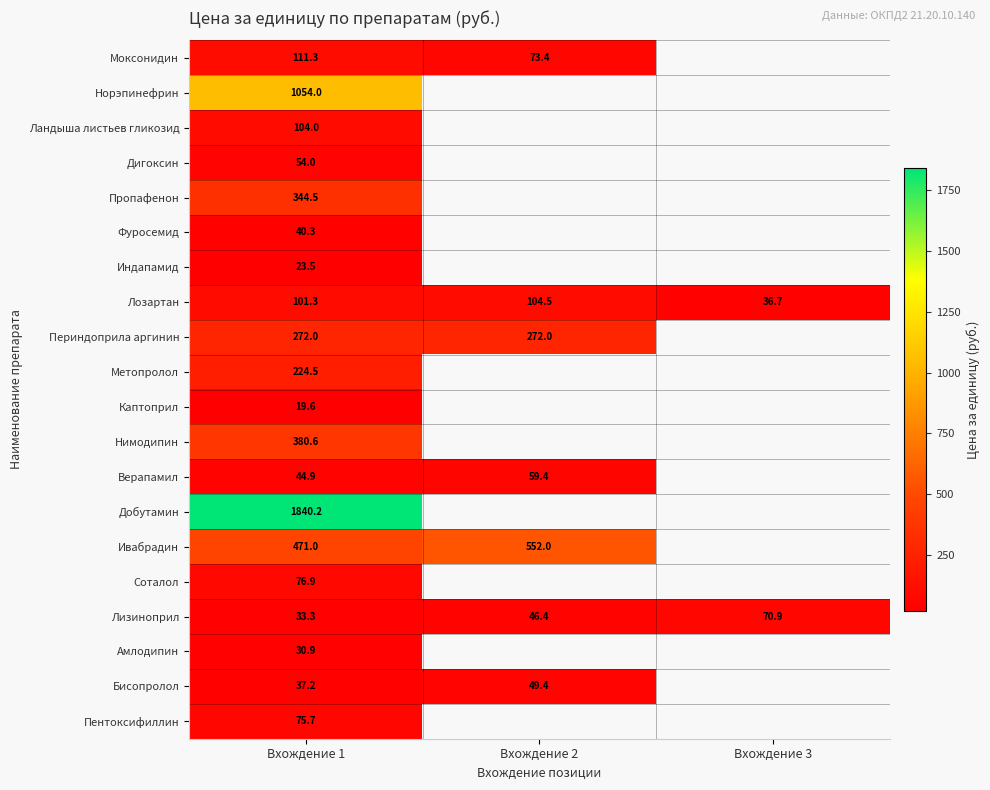

The value of Индапамид at Вхождение 1 is 5.5. True or false?

False